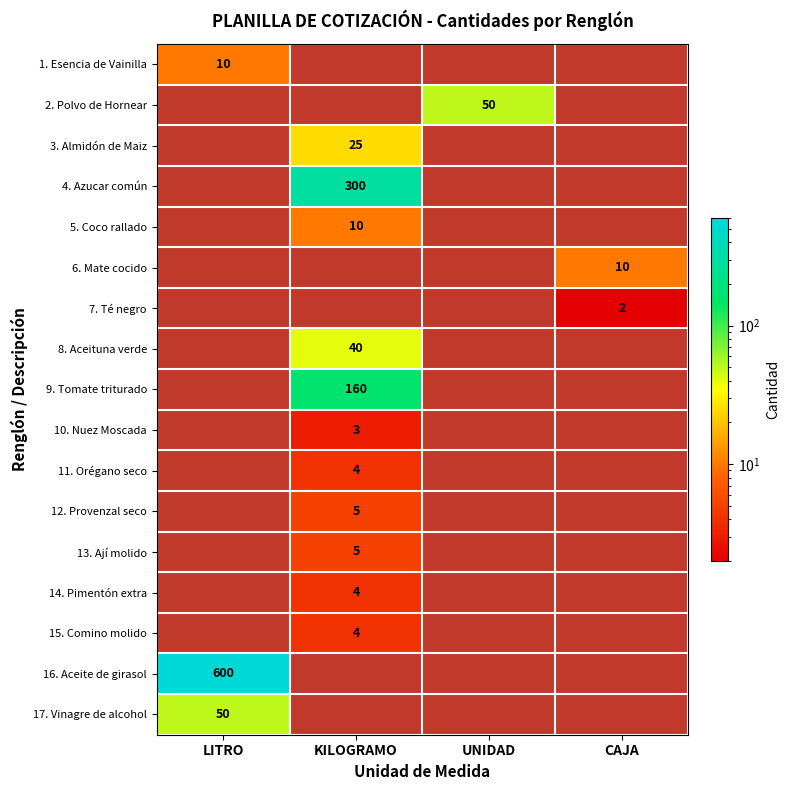

True or false: 12. Provenzal seco has a value of 5 at KILOGRAMO.

True